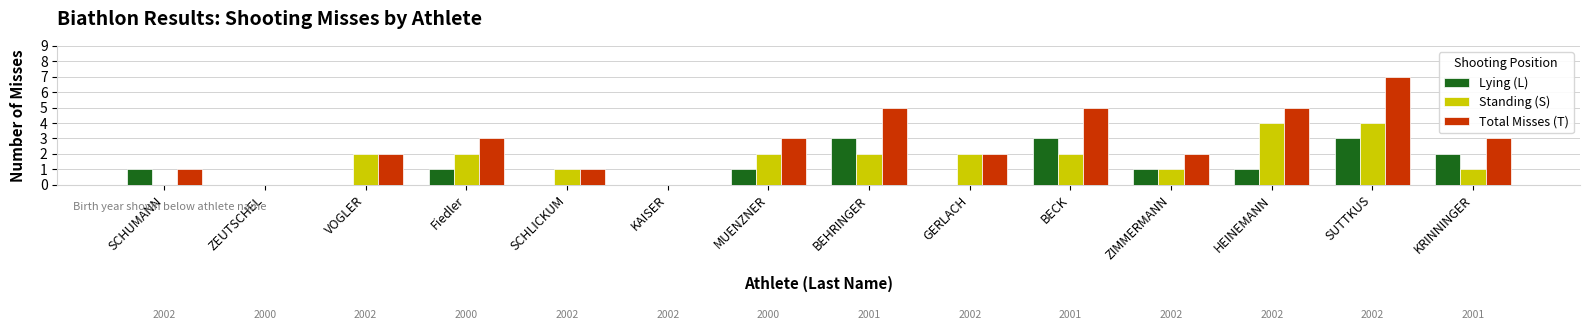

Reading right to left, transcribe all the data shown in this chart.

Lying (L): KRINNINGER=2	SUTTKUS=3	HEINEMANN=1	ZIMMERMANN=1	BECK=3	GERLACH=0	BEHRINGER=3	MUENZNER=1	KAISER=0	SCHLICKUM=0	Fiedler=1	VOGLER=0	ZEUTSCHEL=0	SCHUMANN=1
Standing (S): KRINNINGER=1	SUTTKUS=4	HEINEMANN=4	ZIMMERMANN=1	BECK=2	GERLACH=2	BEHRINGER=2	MUENZNER=2	KAISER=0	SCHLICKUM=1	Fiedler=2	VOGLER=2	ZEUTSCHEL=0	SCHUMANN=0
Total Misses (T): KRINNINGER=3	SUTTKUS=7	HEINEMANN=5	ZIMMERMANN=2	BECK=5	GERLACH=2	BEHRINGER=5	MUENZNER=3	KAISER=0	SCHLICKUM=1	Fiedler=3	VOGLER=2	ZEUTSCHEL=0	SCHUMANN=1